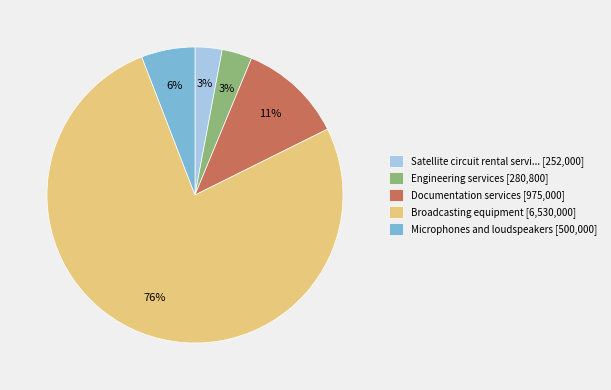

How many segments does this pie chart have?

5